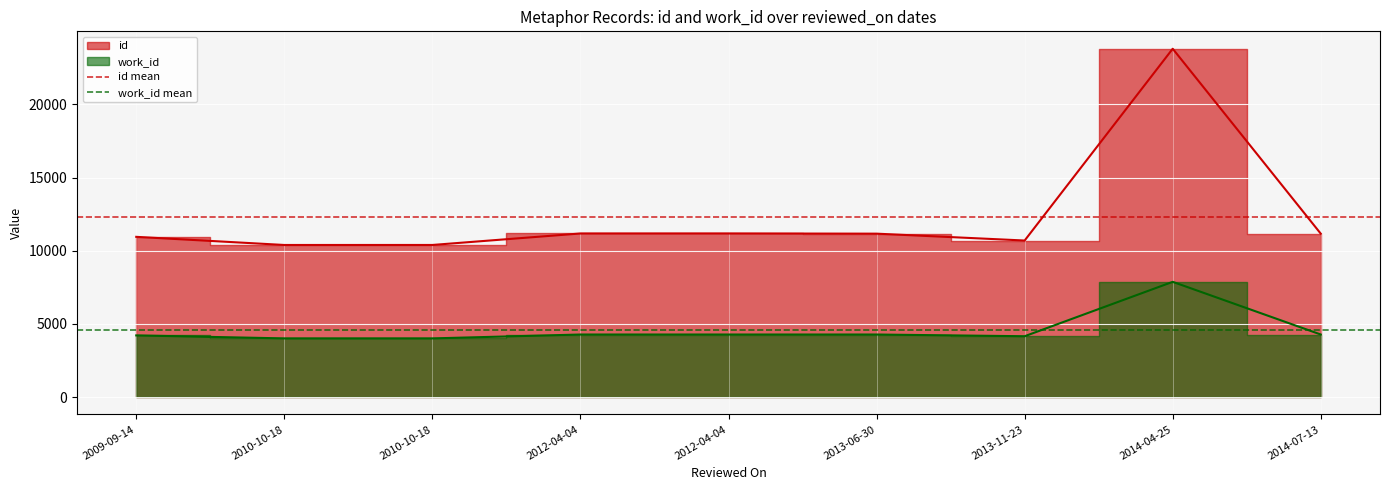

List the series in order of their overall mean, lowest first.

work_id mean, id mean